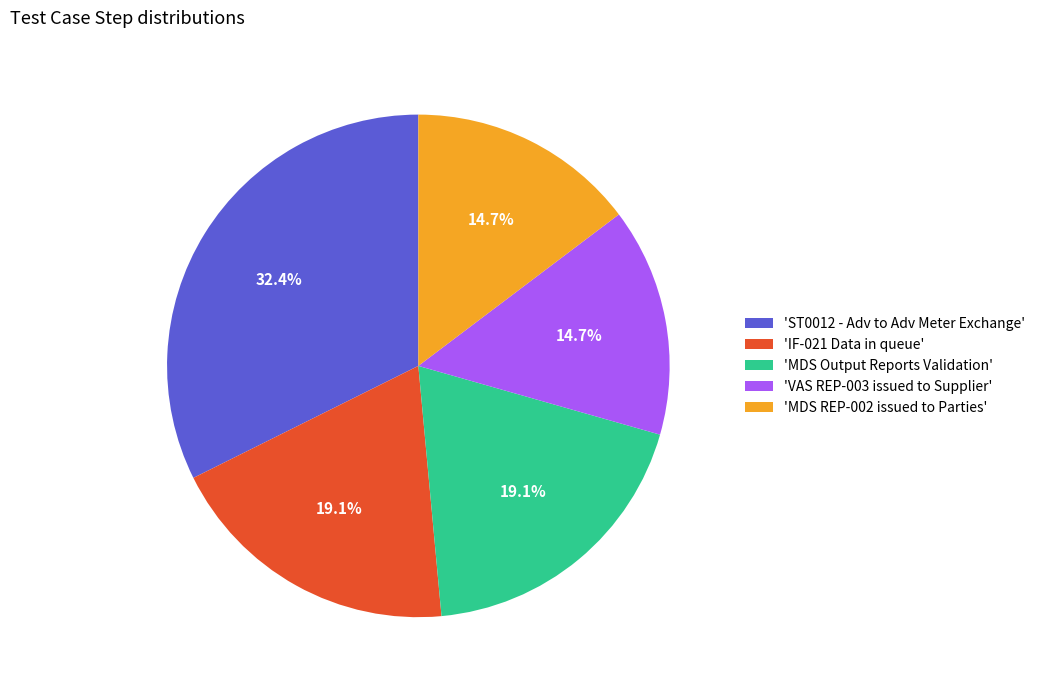

Is 'IF-021 Data in queue' the majority of the pie?

No